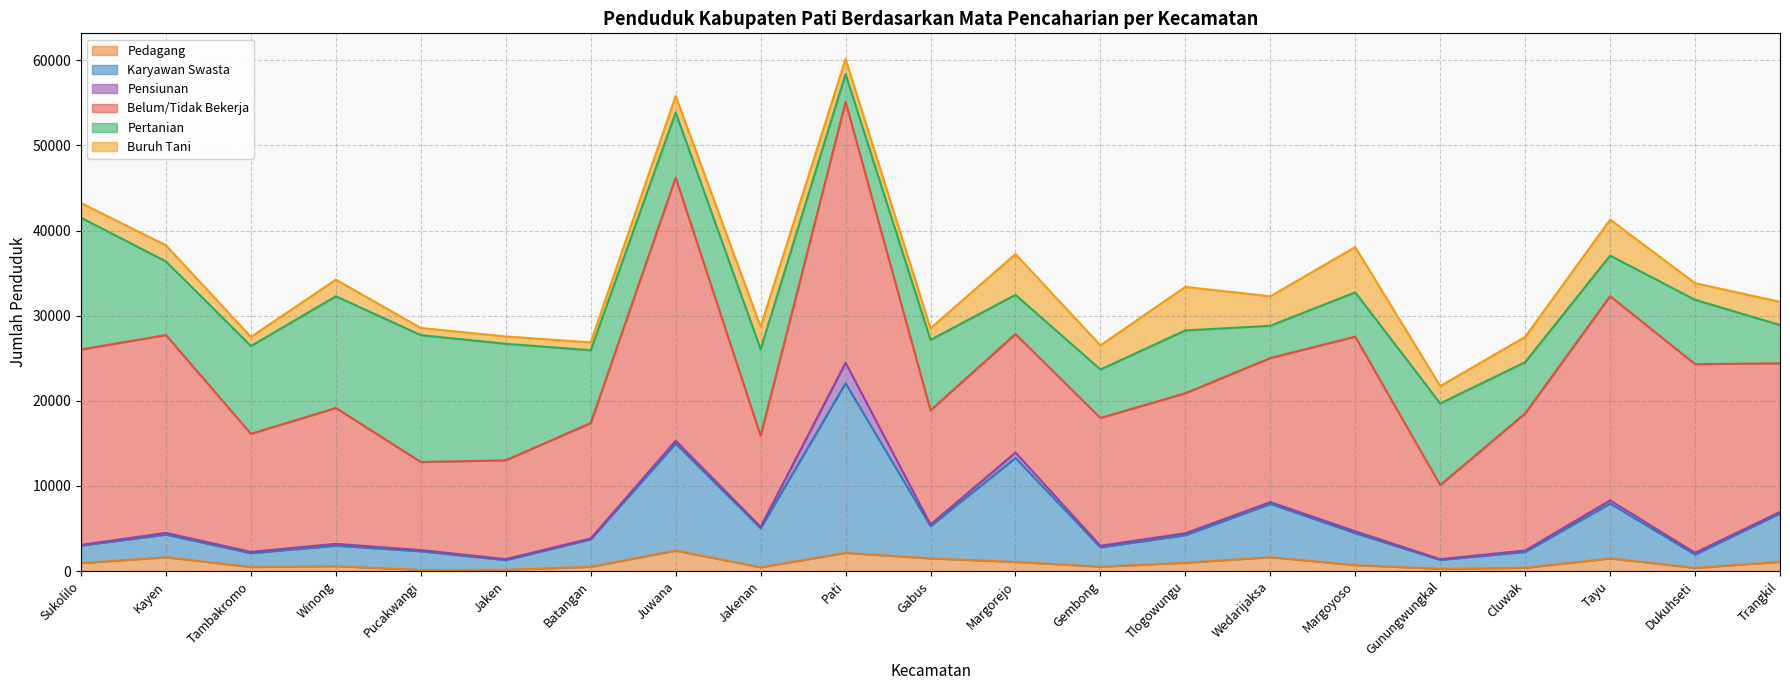

Reading right to left, transcribe all the data shown in this chart.

Pedagang: Trangkil=1095	Dukuhseti=374	Tayu=1491	Cluwak=381	Gunungwungkal=265	Margoyoso=701	Wedarijaksa=1635	Tlogowungu=978	Gembong=517	Margorejo=1081	Gabus=1488	Pati=2137	Jakenan=444	Juwana=2405	Batangan=503	Jaken=153	Pucakwangi=132	Winong=579	Tambakromo=481	Kayen=1627	Sukolilo=939
Karyawan Swasta: Trangkil=5679	Dukuhseti=1578	Tayu=6442	Cluwak=1870	Gunungwungkal=1053	Margoyoso=3757	Wedarijaksa=6265	Tlogowungu=3241	Gembong=2279	Margorejo=12214	Gabus=3798	Pati=19932	Jakenan=4588	Juwana=12580	Batangan=3230	Jaken=1137	Pucakwangi=2199	Winong=2414	Tambakromo=1626	Kayen=2663	Sukolilo=2062
Pensiunan: Trangkil=175	Dukuhseti=196	Tayu=370	Cluwak=169	Gunungwungkal=76	Margoyoso=215	Wedarijaksa=207	Tlogowungu=223	Gembong=177	Margorejo=634	Gabus=186	Pati=2403	Jakenan=173	Juwana=330	Batangan=103	Jaken=114	Pucakwangi=134	Winong=209	Tambakromo=148	Kayen=192	Sukolilo=79
Belum/Tidak Bekerja: Trangkil=17463	Dukuhseti=22165	Tayu=23995	Cluwak=16102	Gunungwungkal=8711	Margoyoso=22872	Wedarijaksa=16922	Tlogowungu=16455	Gembong=15017	Margorejo=13917	Gabus=13418	Pati=30649	Jakenan=10693	Juwana=30911	Batangan=13556	Jaken=11612	Pucakwangi=10352	Winong=15962	Tambakromo=13872	Kayen=23248	Sukolilo=22960
Pertanian: Trangkil=4494	Dukuhseti=7554	Tayu=4769	Cluwak=6022	Gunungwungkal=9589	Margoyoso=5201	Wedarijaksa=3794	Tlogowungu=7376	Gembong=5697	Margorejo=4604	Gabus=8278	Pati=3270	Jakenan=10168	Juwana=7651	Batangan=8553	Jaken=13687	Pucakwangi=14904	Winong=13122	Tambakromo=10308	Kayen=8647	Sukolilo=15469
Buruh Tani: Trangkil=2721	Dukuhseti=1958	Tayu=4222	Cluwak=2969	Gunungwungkal=2037	Margoyoso=5320	Wedarijaksa=3458	Tlogowungu=5114	Gembong=2835	Margorejo=4792	Gabus=1357	Pati=1776	Jakenan=2637	Juwana=1939	Batangan=923	Jaken=859	Pucakwangi=839	Winong=1950	Tambakromo=1075	Kayen=1884	Sukolilo=1728